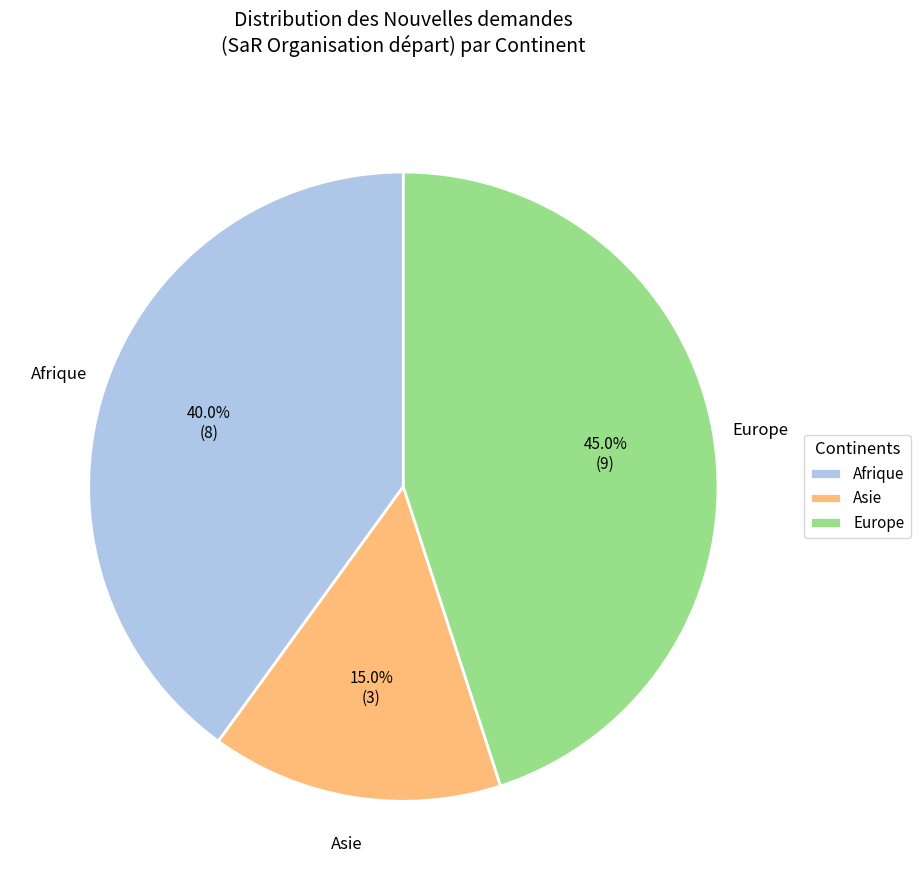

Which slice is the largest?

Europe